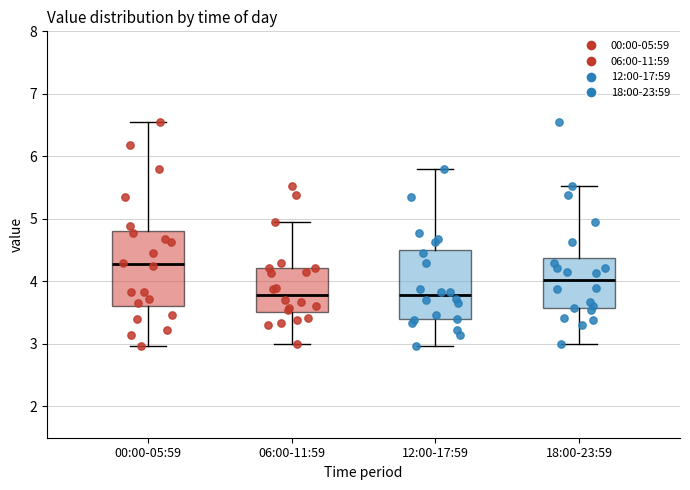

Reading left to right, read every box against the y-axis: the position of its median line, the range the box covers, and the ends of its whiskers. The values are not printed on the chart, so give them approximately, as read against the axis.

00:00-05:59: median 4.3, box 3.6 to 4.8, whiskers 3.0 to 6.6
06:00-11:59: median 3.8, box 3.5 to 4.2, whiskers 3.0 to 5.0
12:00-17:59: median 3.8, box 3.4 to 4.5, whiskers 3.0 to 5.8
18:00-23:59: median 4.0, box 3.6 to 4.4, whiskers 3.0 to 5.5